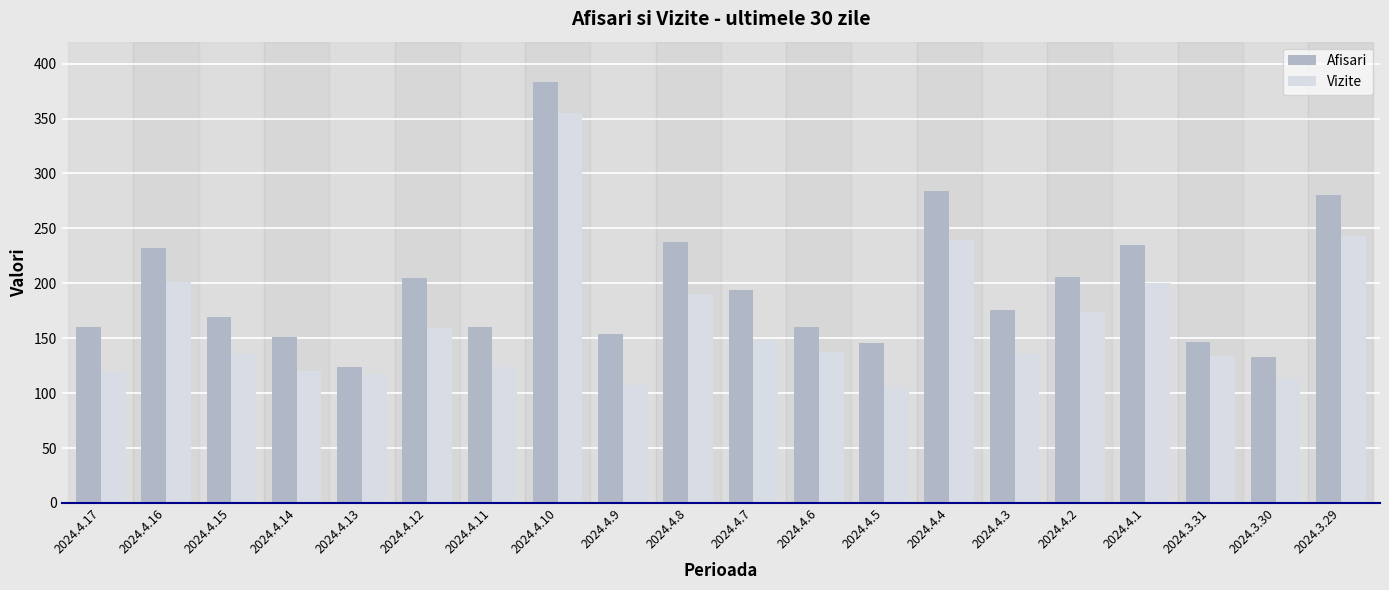

The value of Vizite at 2024.4.2 is 174. True or false?

True